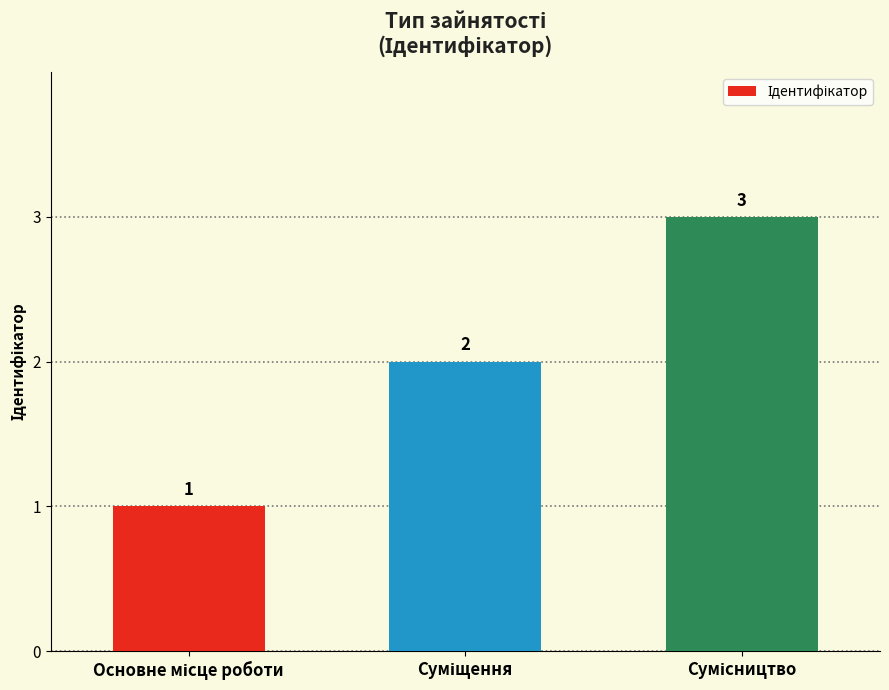

What is the value of the 2nd bar from the left?

2